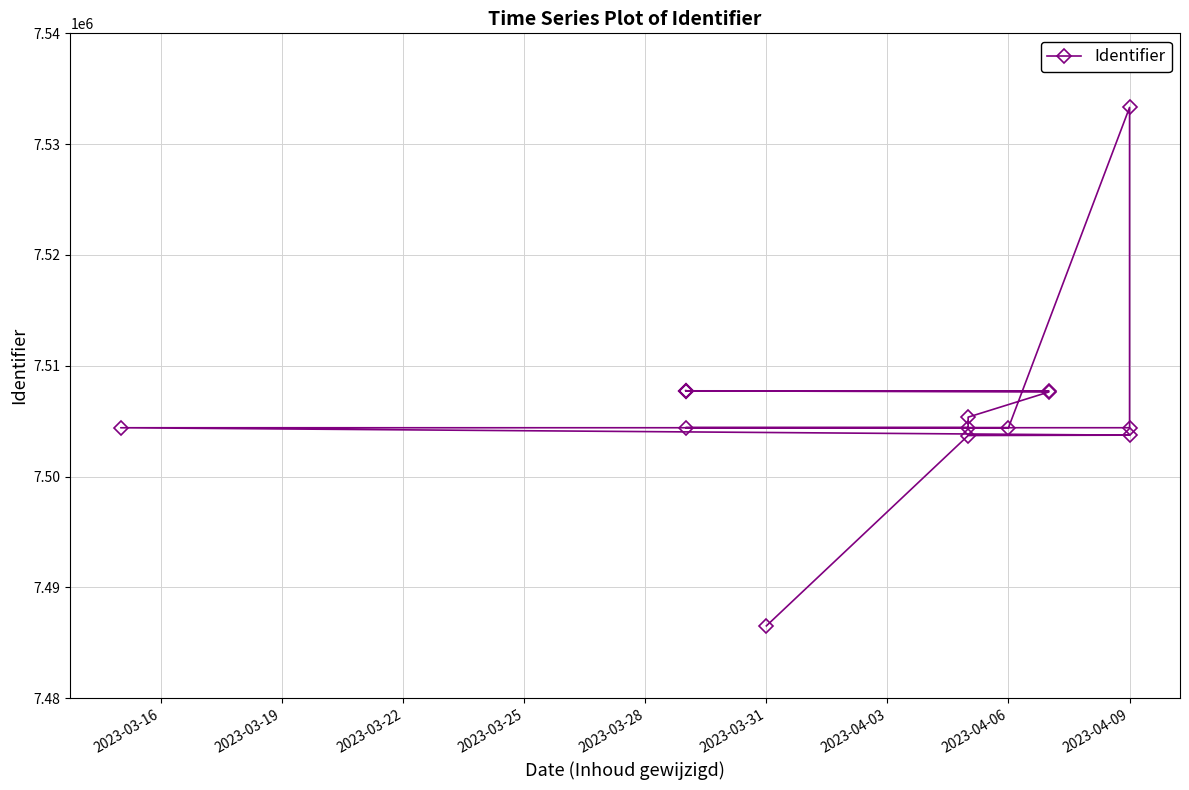

The value at 16 is 3165804. True or false?

False